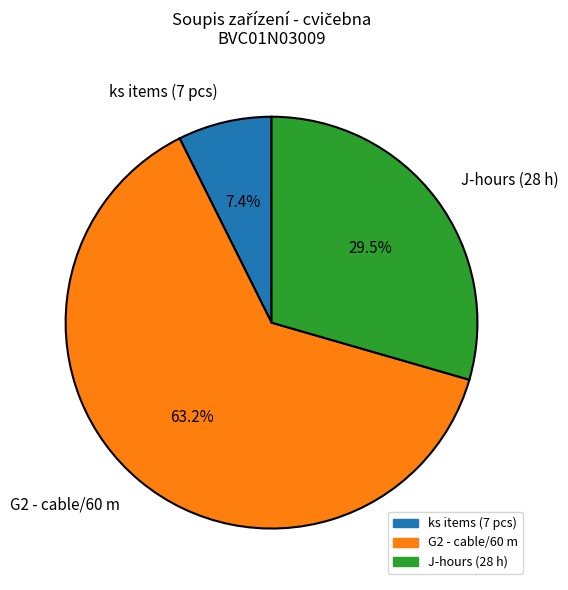

How many segments does this pie chart have?

3